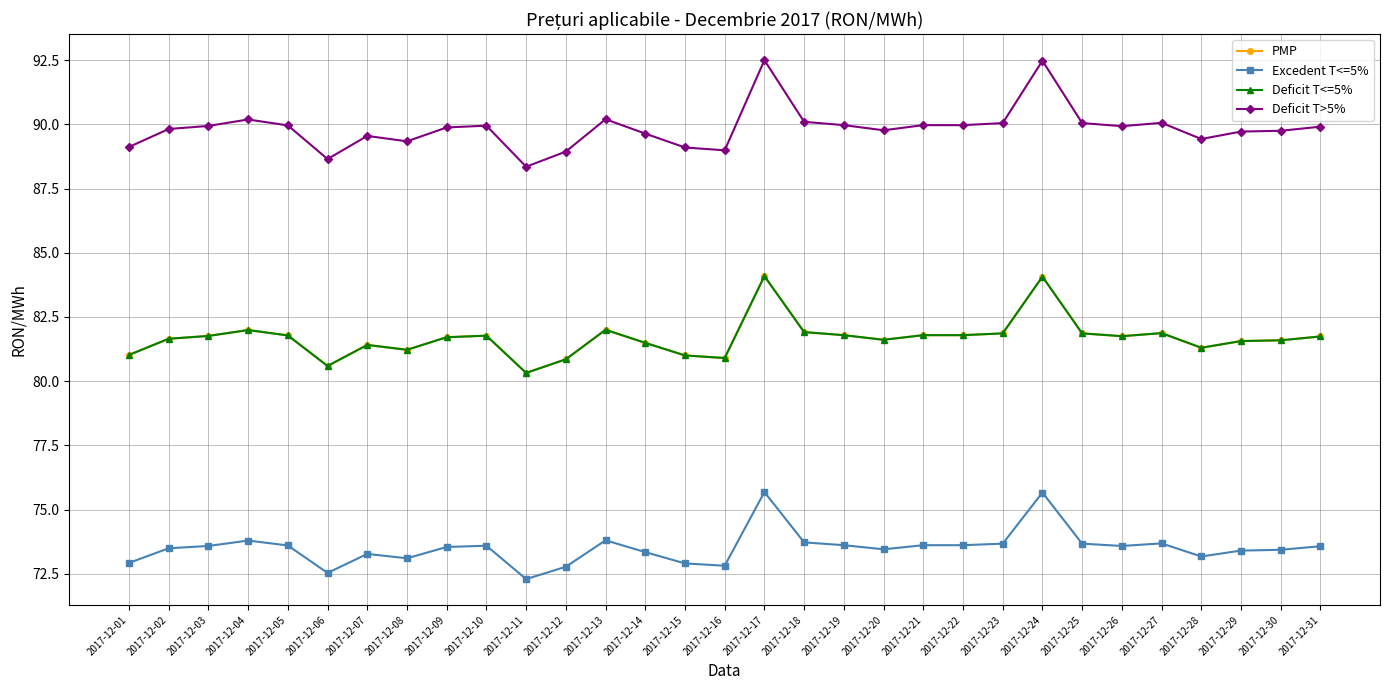

Where is the first local minimum for Deficit T>5%?

2017-12-06